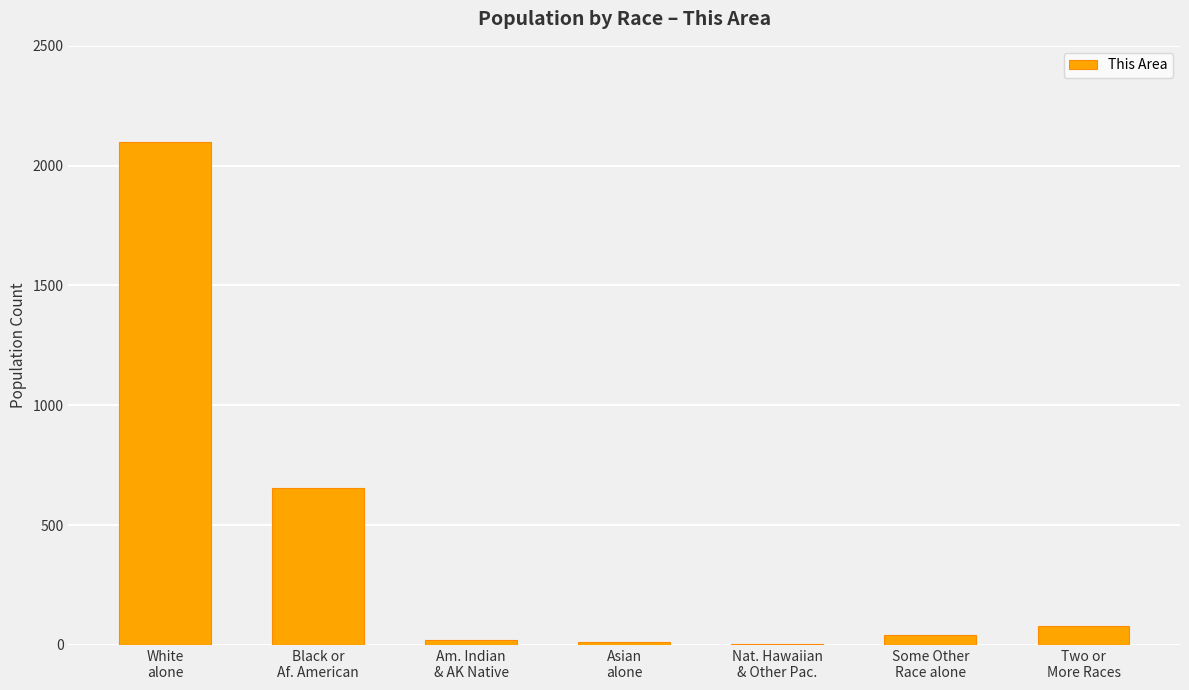

How many series are shown in this chart?

1